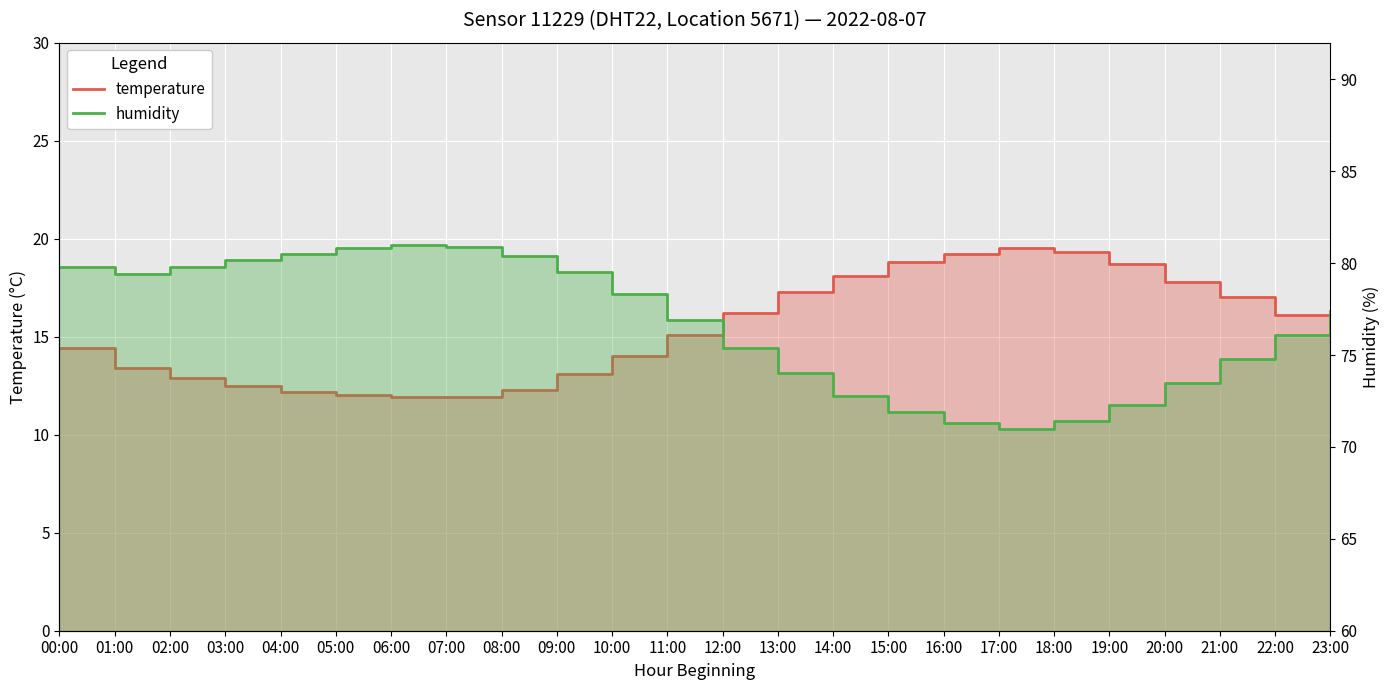

What is the label of the 8th point from the left?

07:00